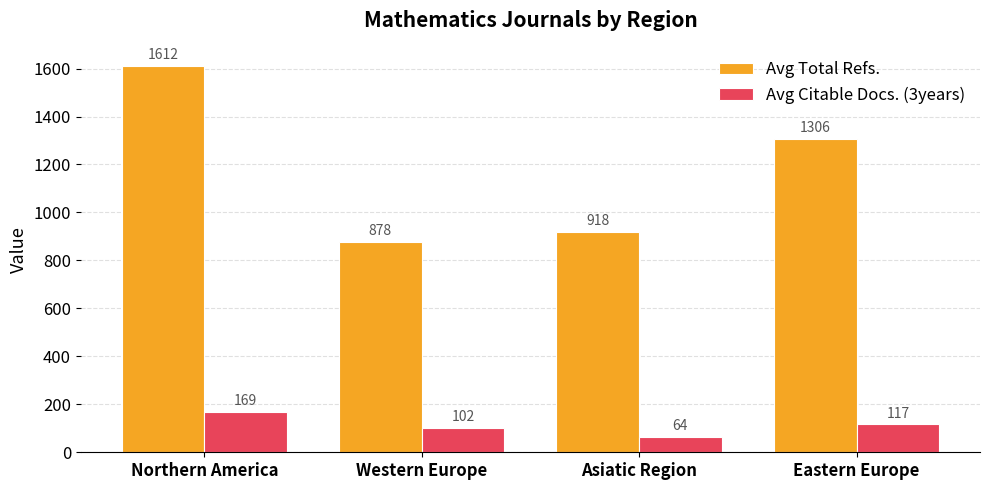

Which series has the largest total across all categories?

Avg Total Refs.